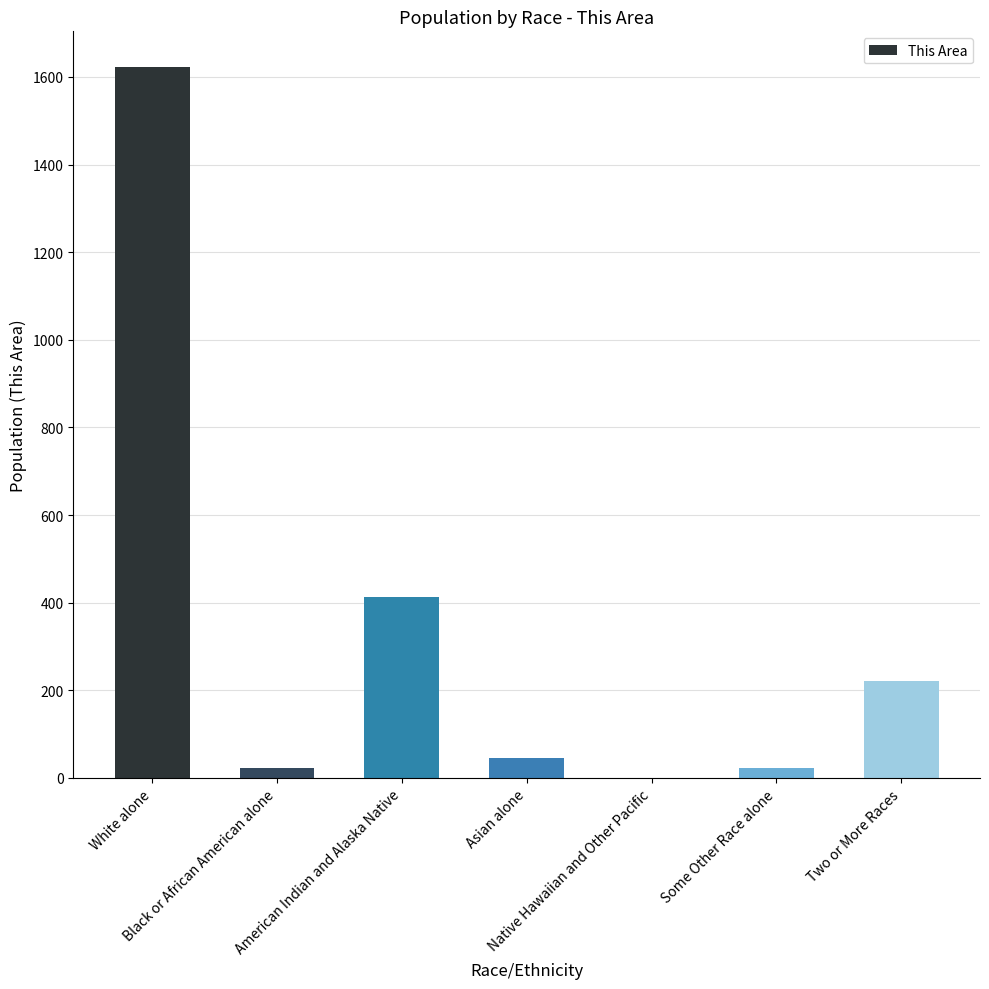

Are the bars horizontal?

No